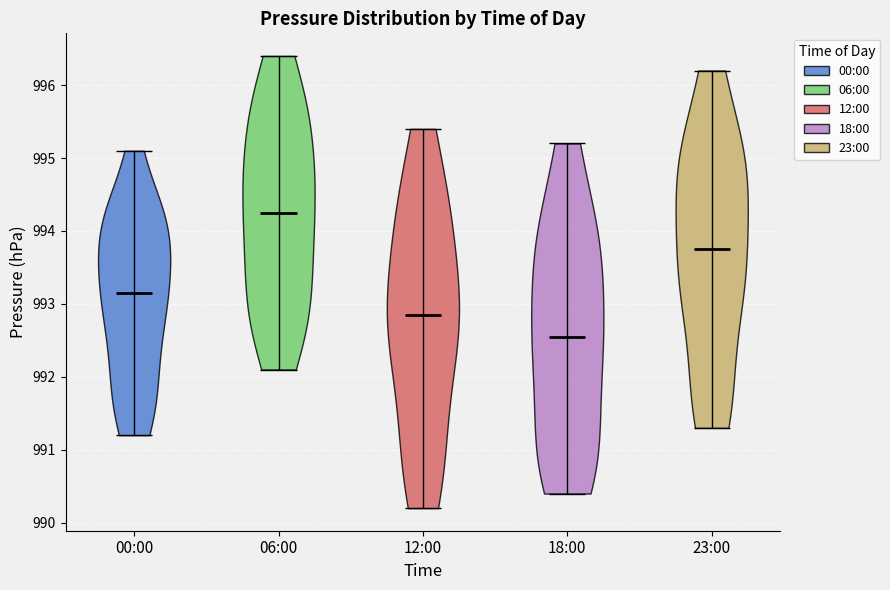

Reading left to right, read every violin against the y-axis: where its median line is, and the lowest and highest points it reaches. The values are not printed on the chart, so give them approximately, as read against the axis.

00:00: median line 993.2, lowest point 991.2, highest point 995.1
06:00: median line 994.3, lowest point 992.1, highest point 996.4
12:00: median line 992.9, lowest point 990.2, highest point 995.4
18:00: median line 992.6, lowest point 990.4, highest point 995.2
23:00: median line 993.8, lowest point 991.3, highest point 996.2